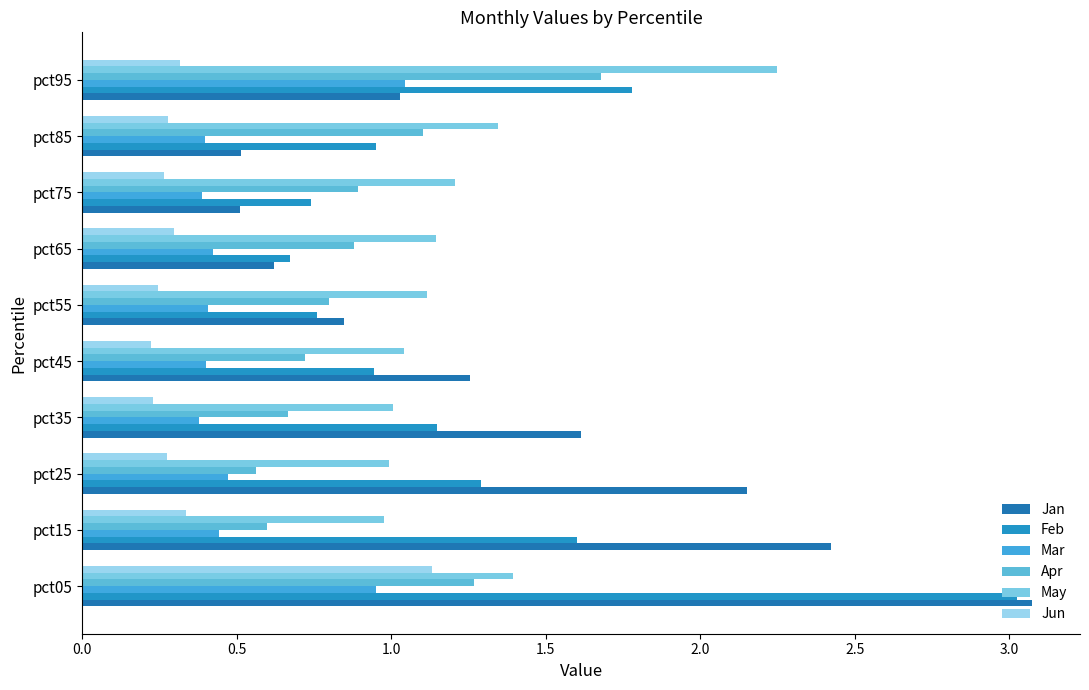

What is the difference between the maximum and second lowest values in the Feb series?

2.3